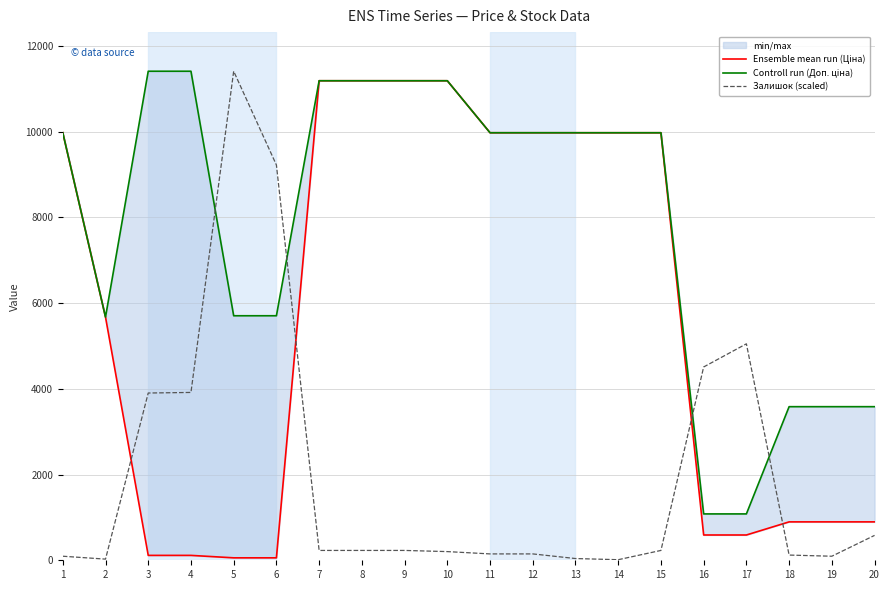

In Залишок (scaled), how many points are higher than both neighbors (excluding endpoints)?

2